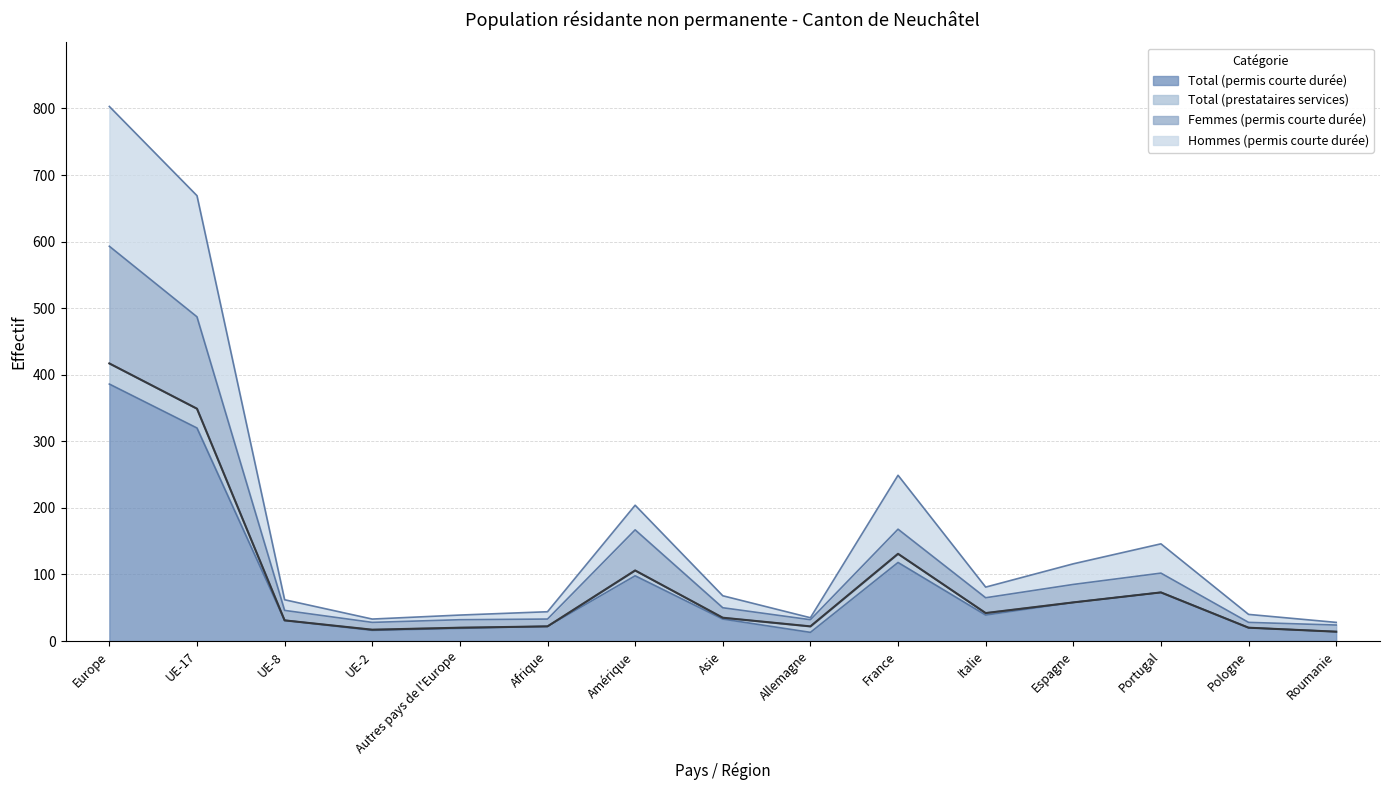

In Total (permis courte durée), how many points are lower than both neighbors (excluding endpoints)?

3